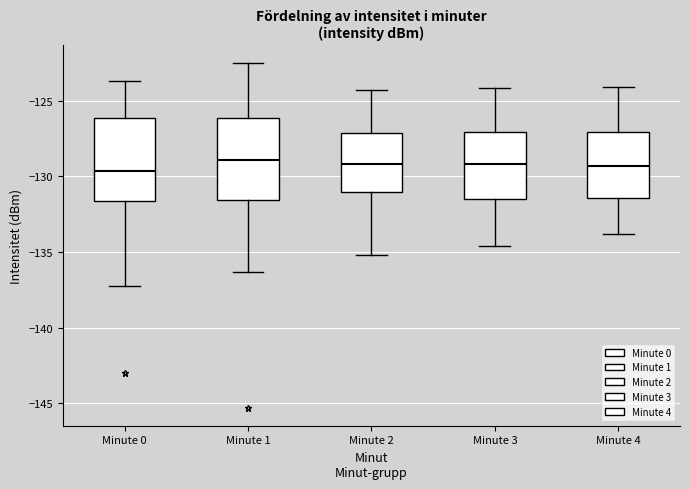

Where does the median line of the box for Minute 3 sit on the y-axis? The values are not printed on the chart, so give them approximately, as read against the axis.

-129.0